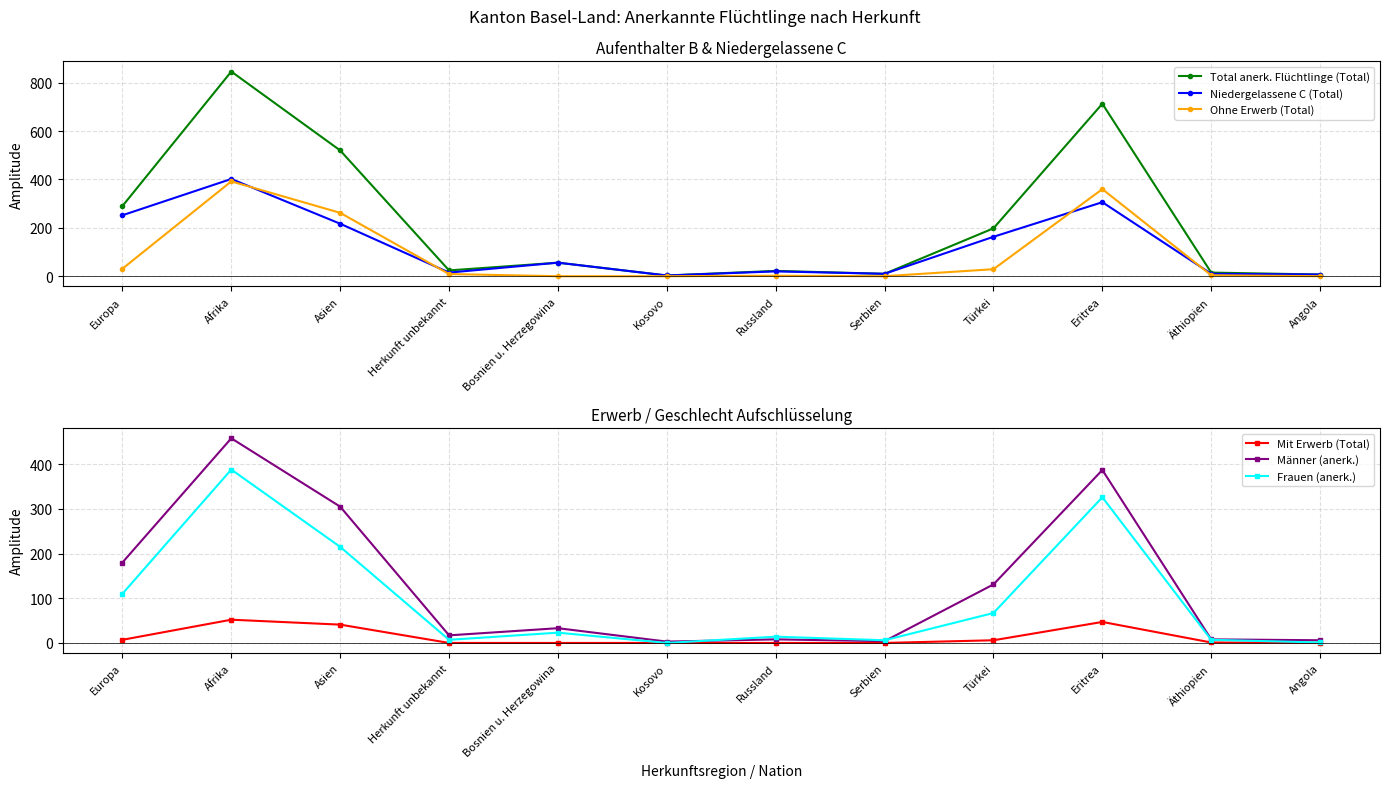

What is the average value of the Ohne Erwerb (Total) series?

91